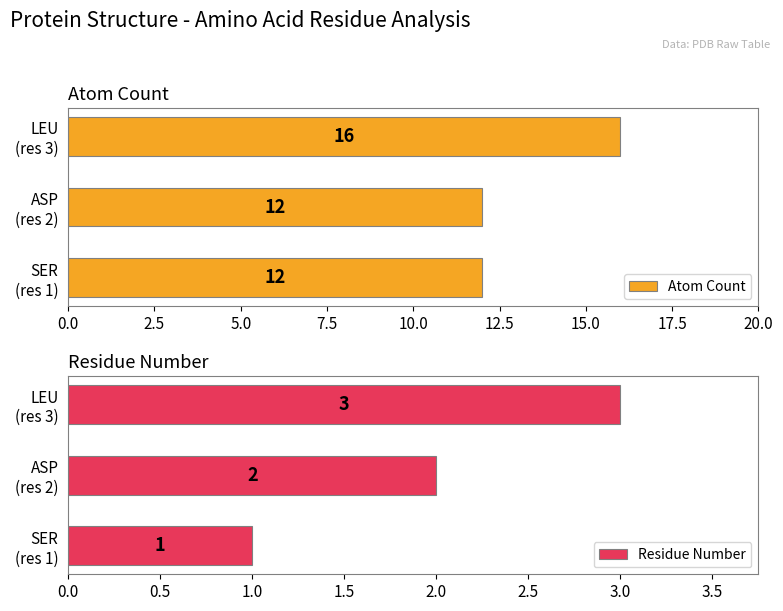

What is the smallest value displayed?

1